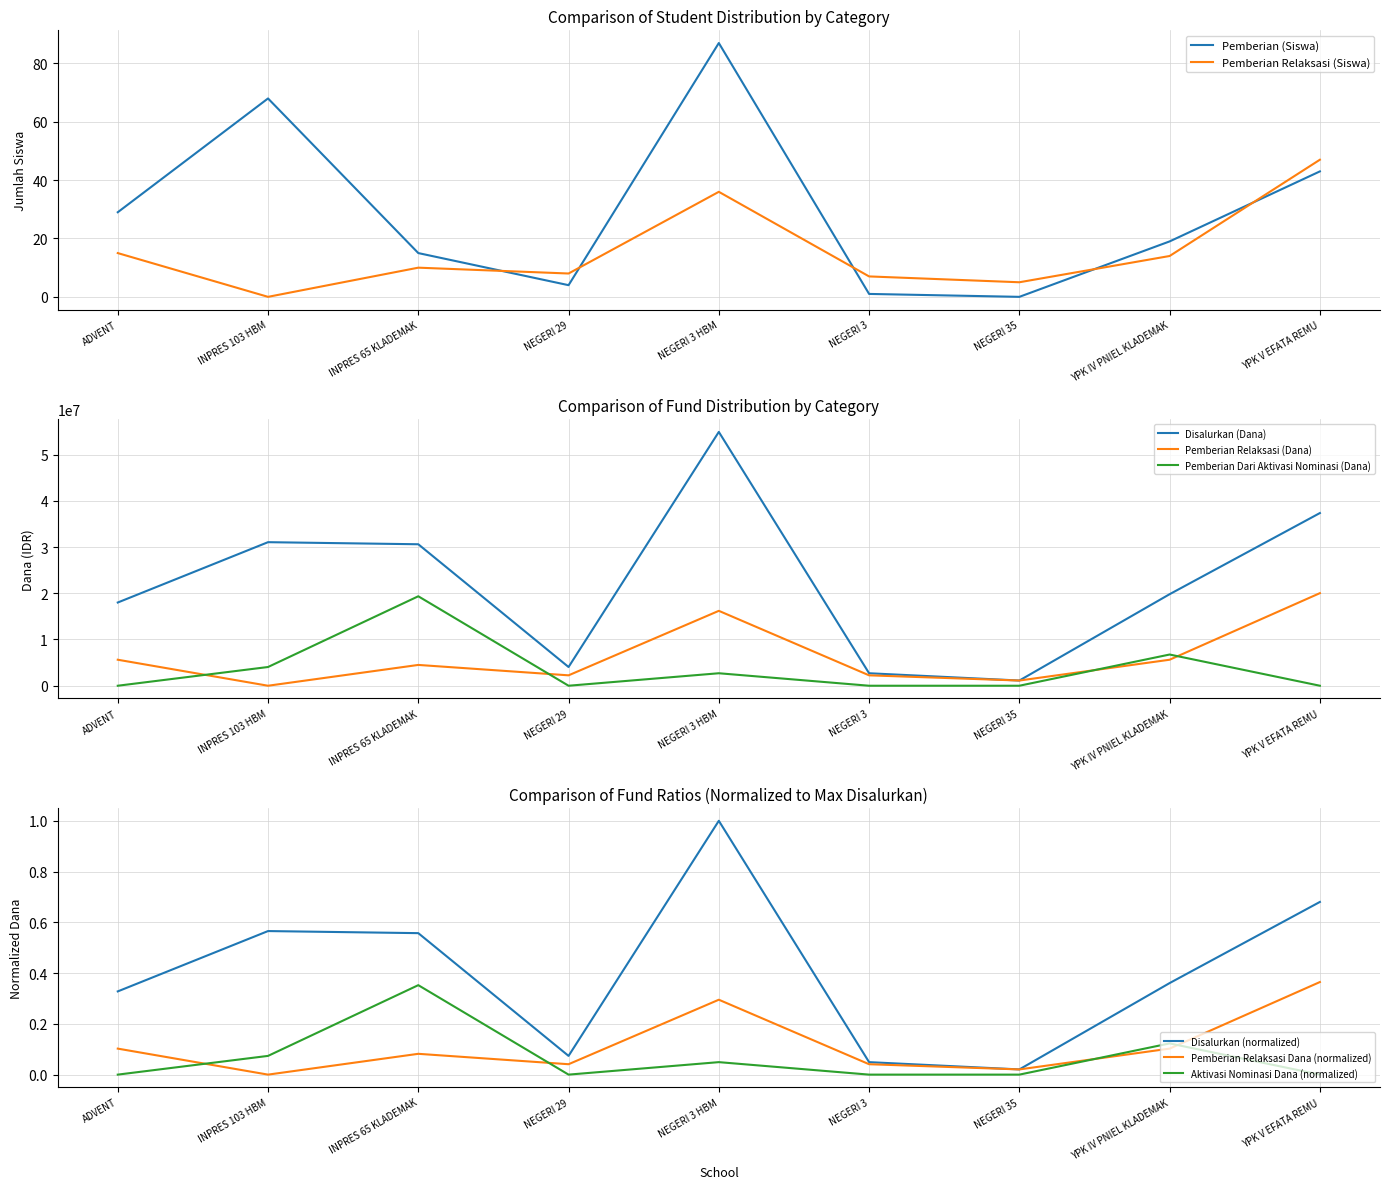

How many interior local valleys does the Disalurkan (Dana) series have?

2